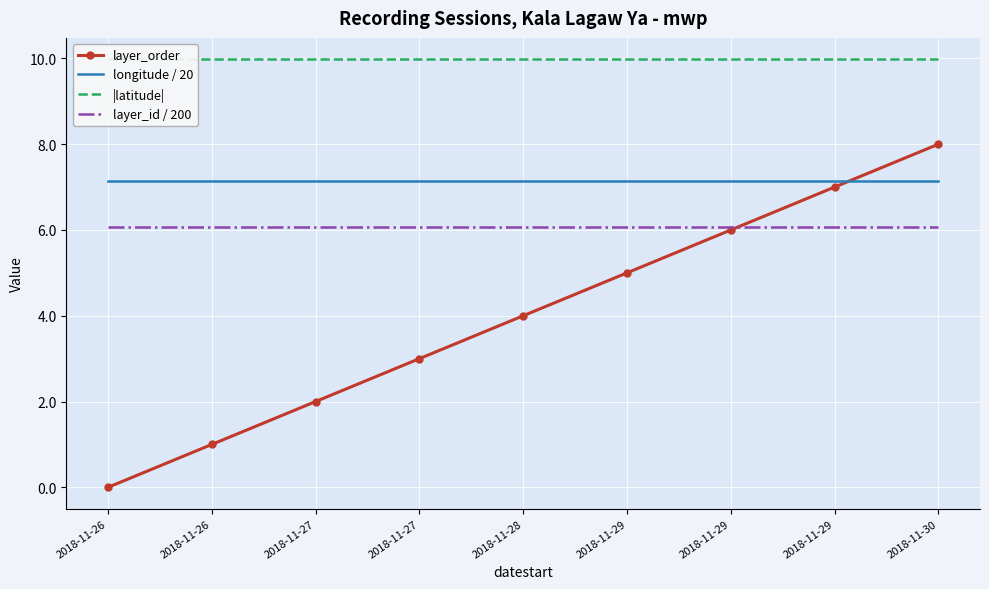

What is the maximum value shown in the chart?

10.0